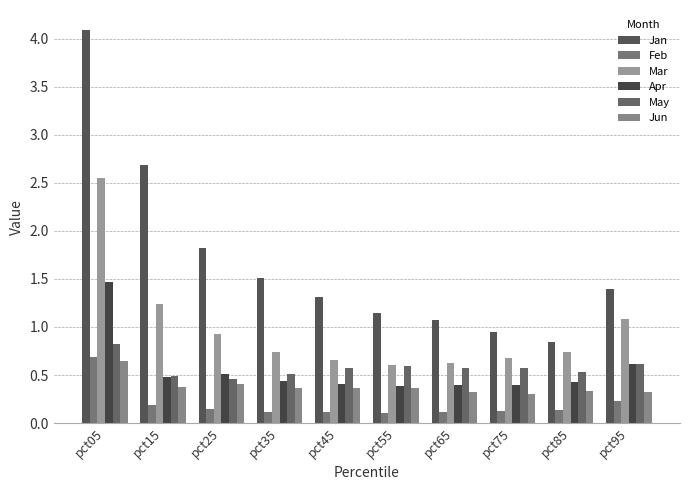

What is the value of the Jan bar at the 9th from the left?

0.8